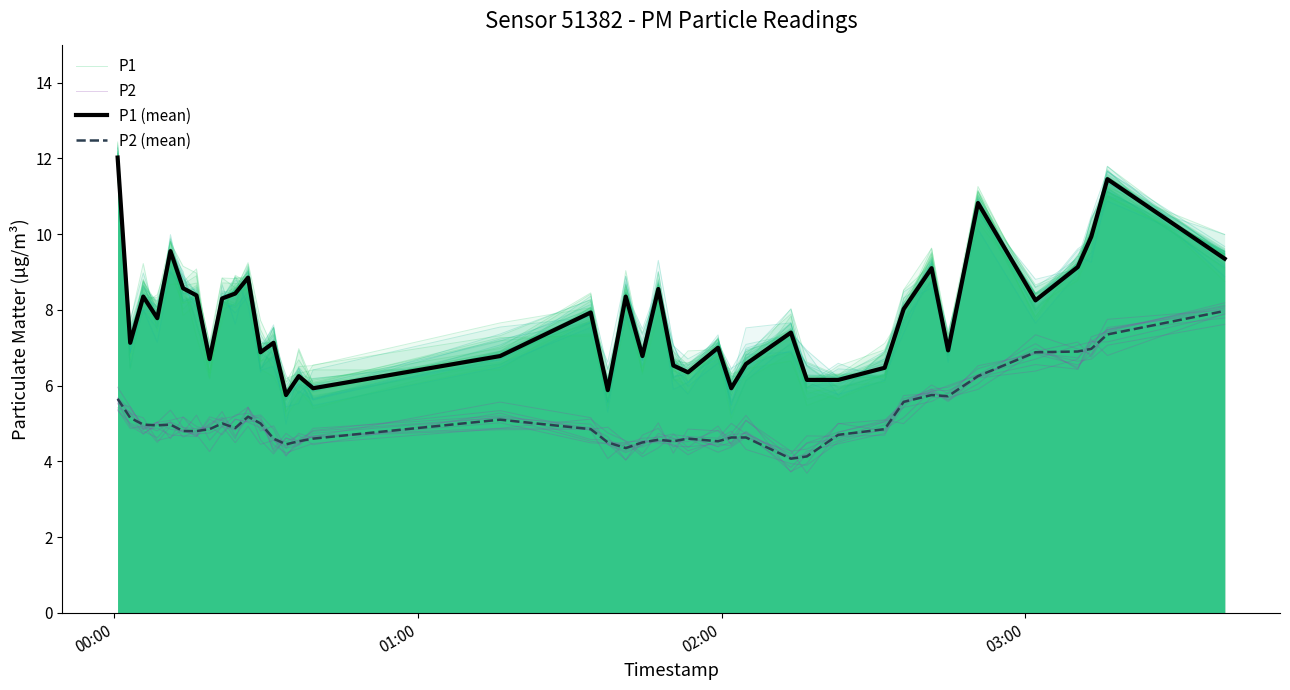

Does the chart have visible grid lines?

No